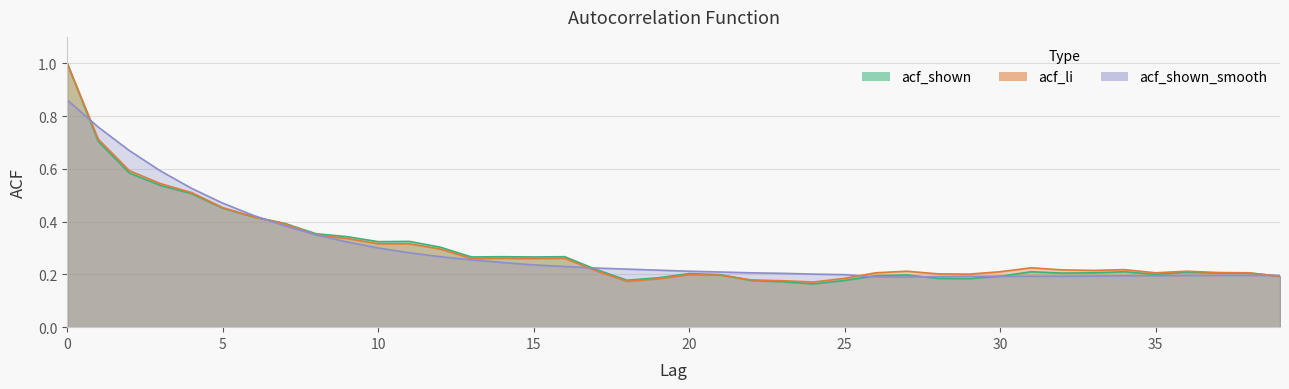

Rank the categories by acf_li value from lowest to highest.

24, 18, 23, 22, 19, 25, 39, 21, 20, 29, 28, 26, 35, 38, 37, 30, 27, 36, 17, 33, 32, 34, 31, 13, 15, 14, 16, 12, 10, 11, 9, 8, 7, 6, 5, 4, 3, 2, 1, 0